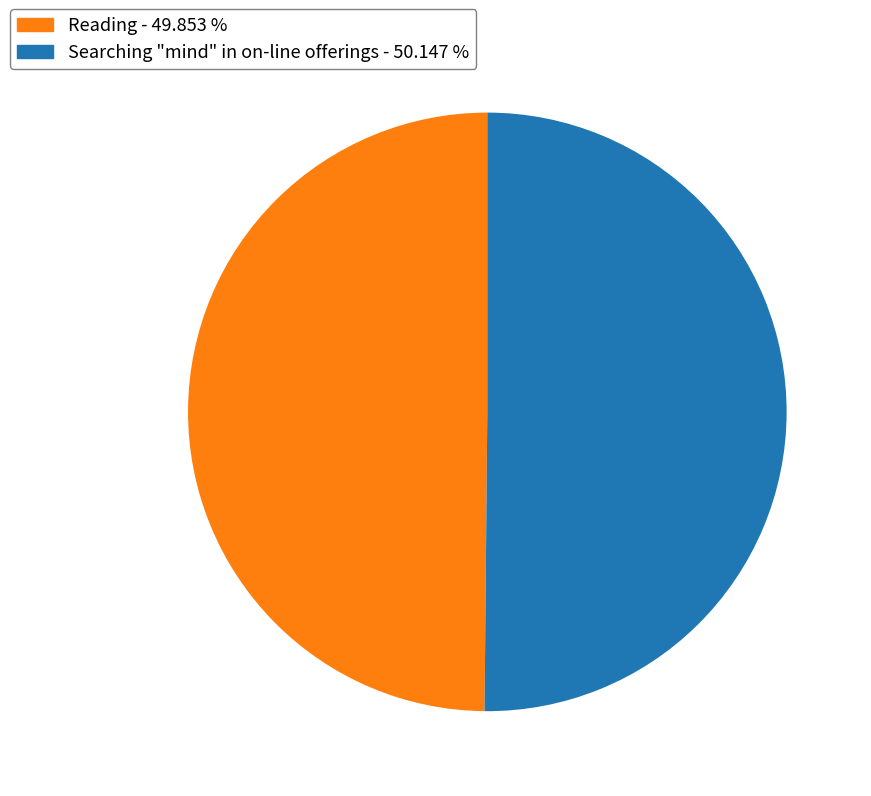

How many segments does this pie chart have?

2